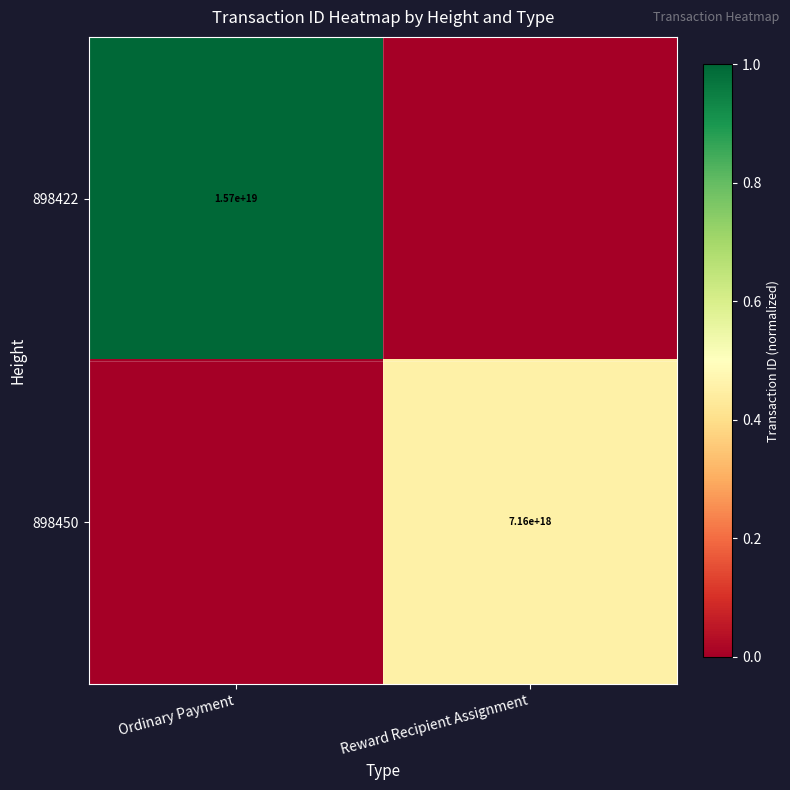

At how many categories does at least one series exceed 0?

2